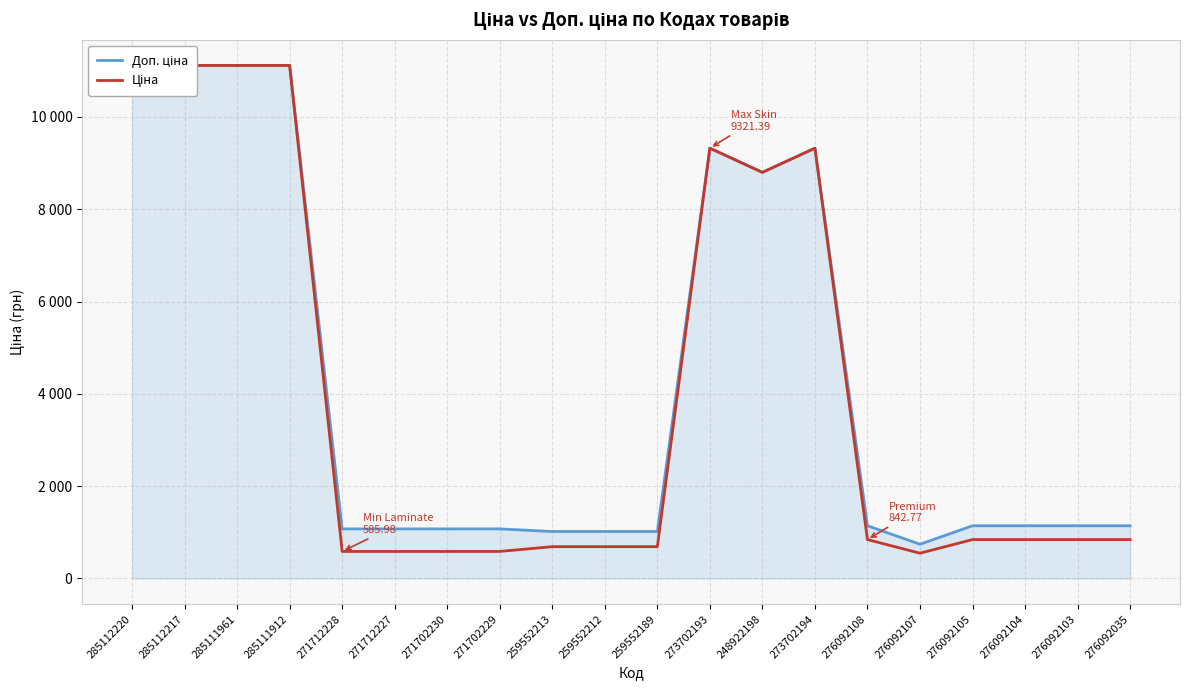

Read the Ціна value at 285111961.

11113.6